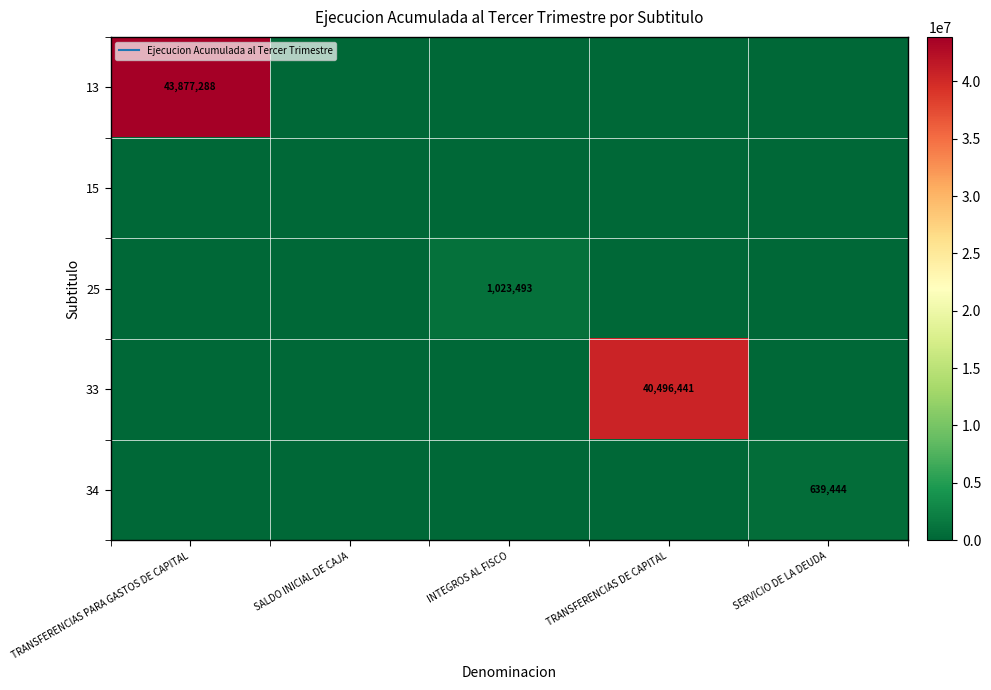

What is the average value of the 33 series?

8099288